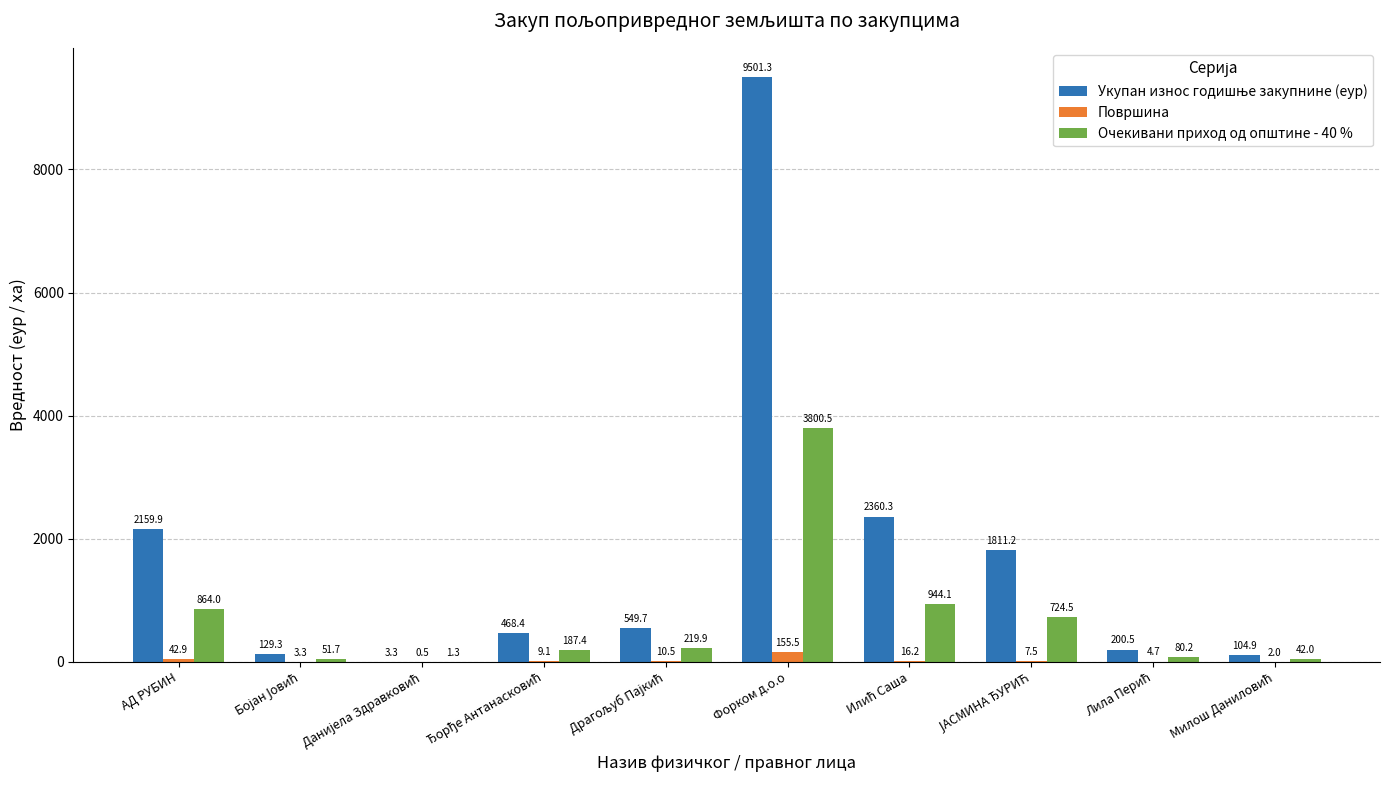

At which category is the sum across all series the highest?

Форком д.о.о